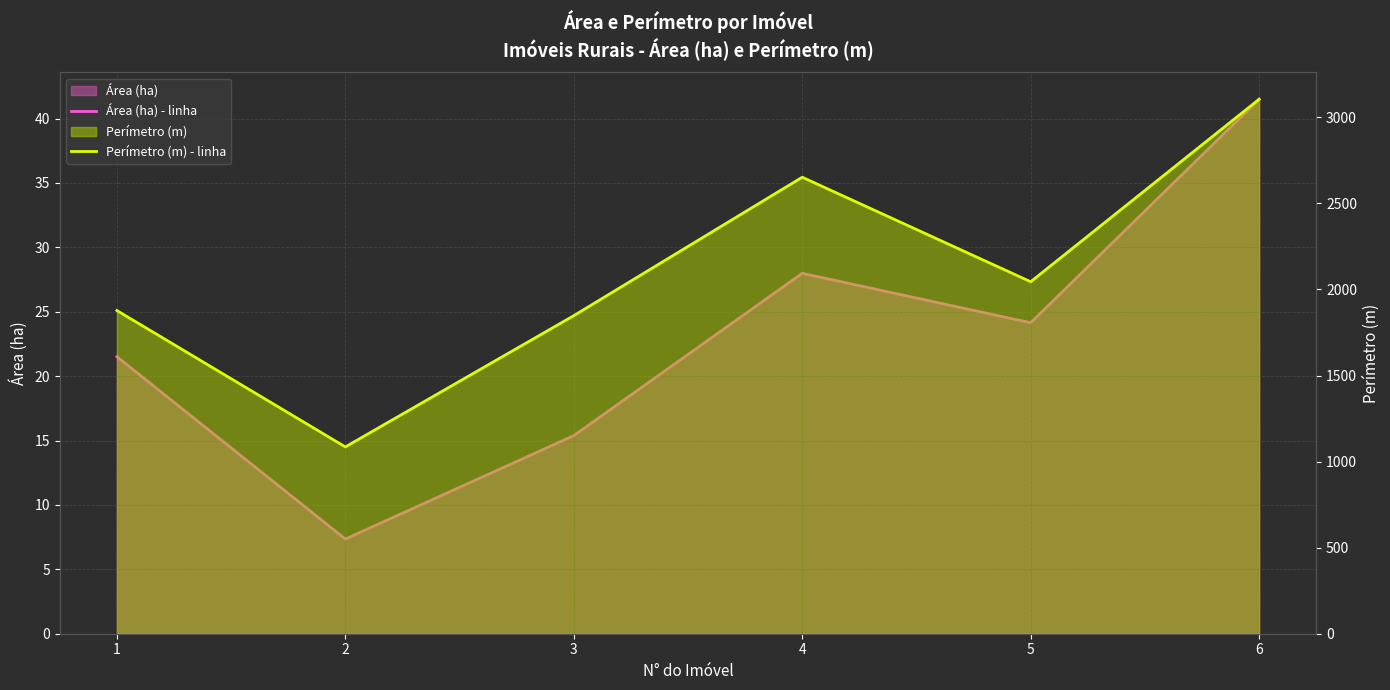

What is the value of the Perímetro (m) - linha point at the 1st from the left?

1877.5